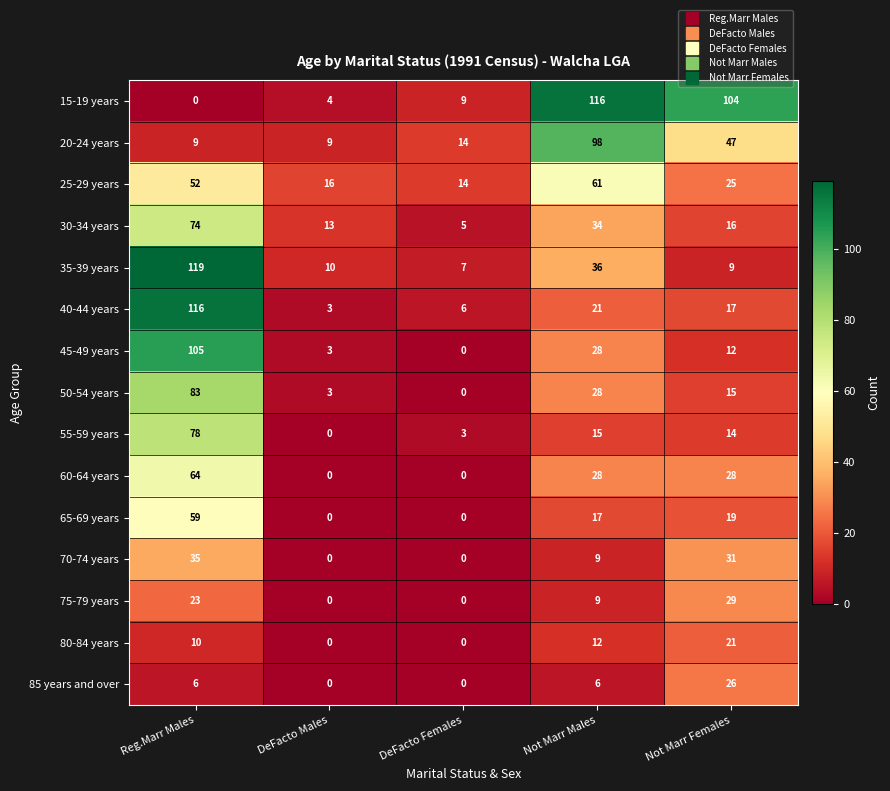

Which series has the largest range (max minus min)?

15-19 years